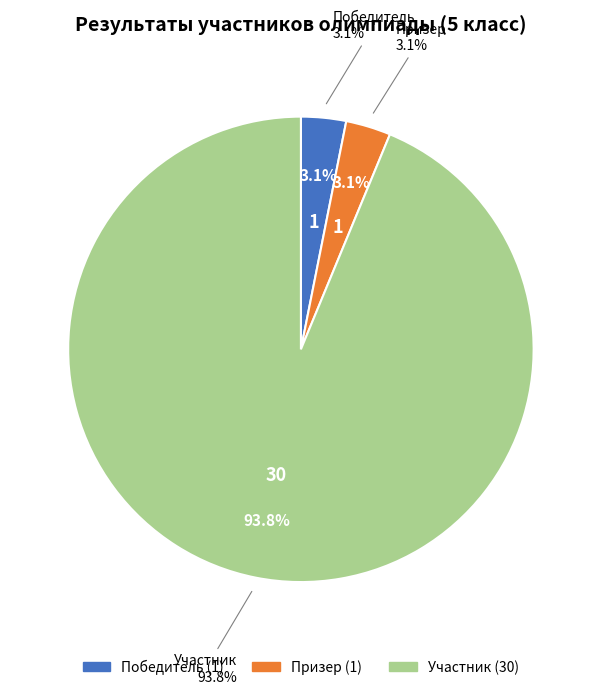

To the nearest percent, what is the difference between the Участник and Призер slice percentages?

91%